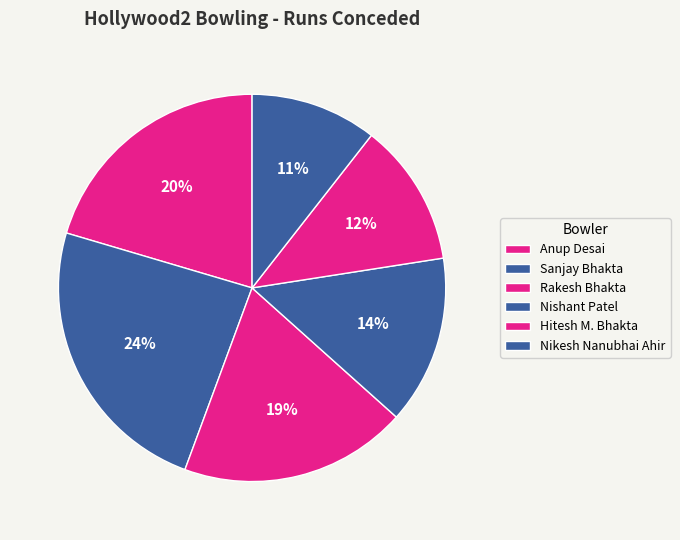

True or false: Nikesh Nanubhai Ahir accounts for 3% of the total.

False